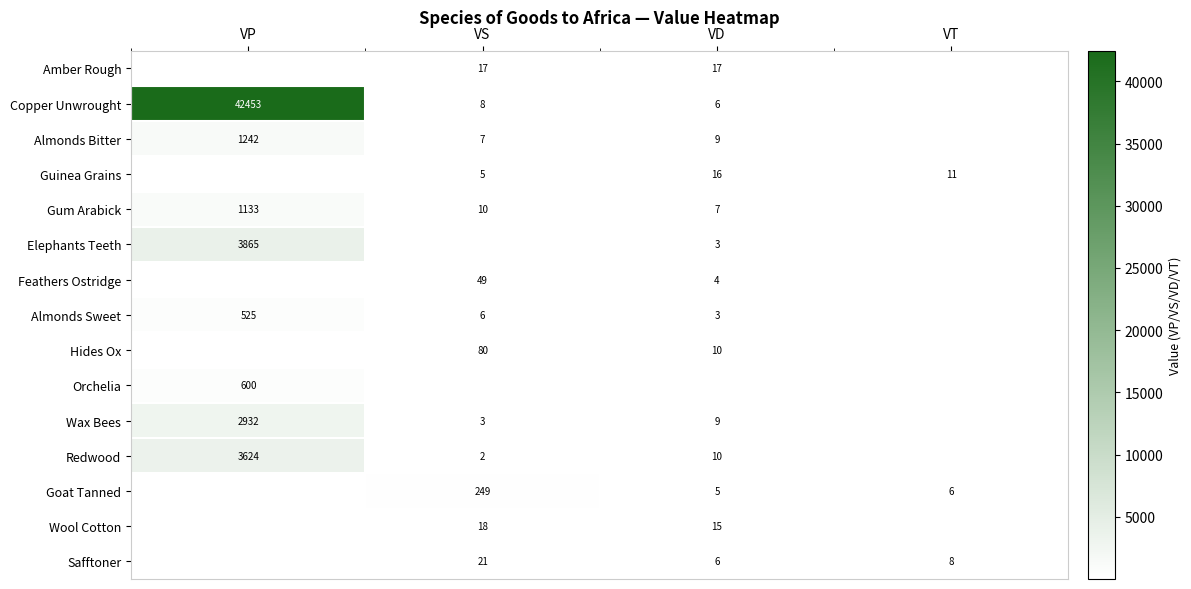

Is it true that Elephants Teeth equals 1.4 at VD?

False